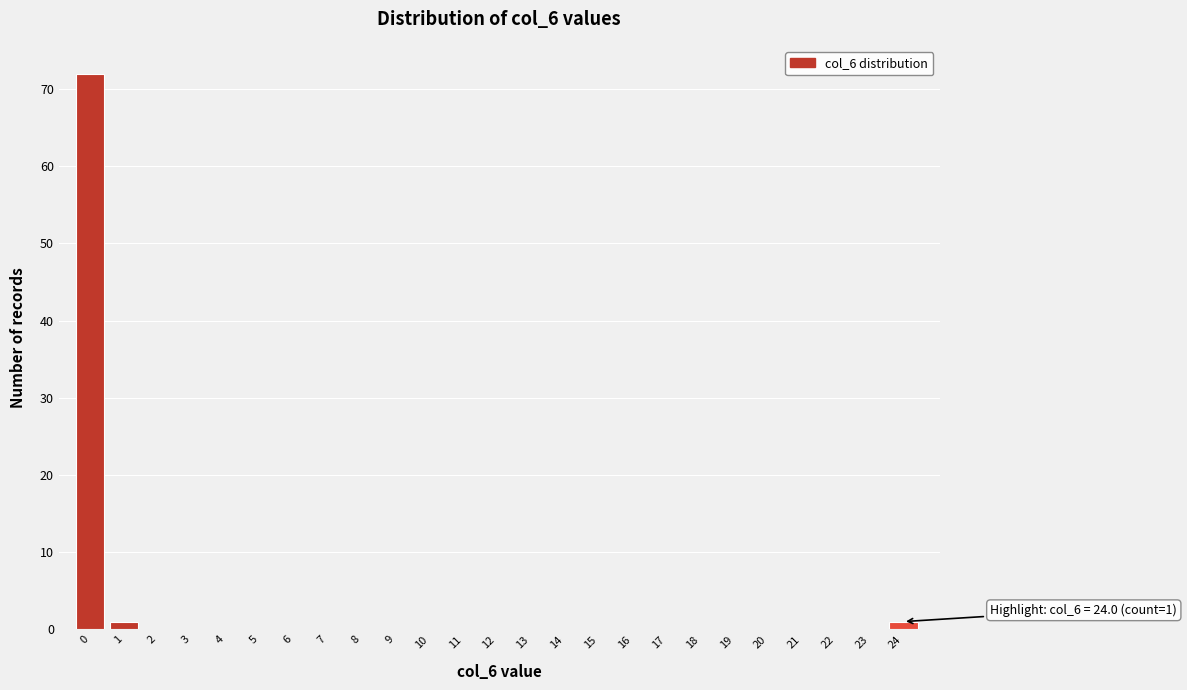

Reading left to right, what are all the values shown in this chart?

0=72	1=1	2=0	3=0	4=0	5=0	6=0	7=0	8=0	9=0	10=0	11=0	12=0	13=0	14=0	15=0	16=0	17=0	18=0	19=0	20=0	21=0	22=0	23=0	24=1